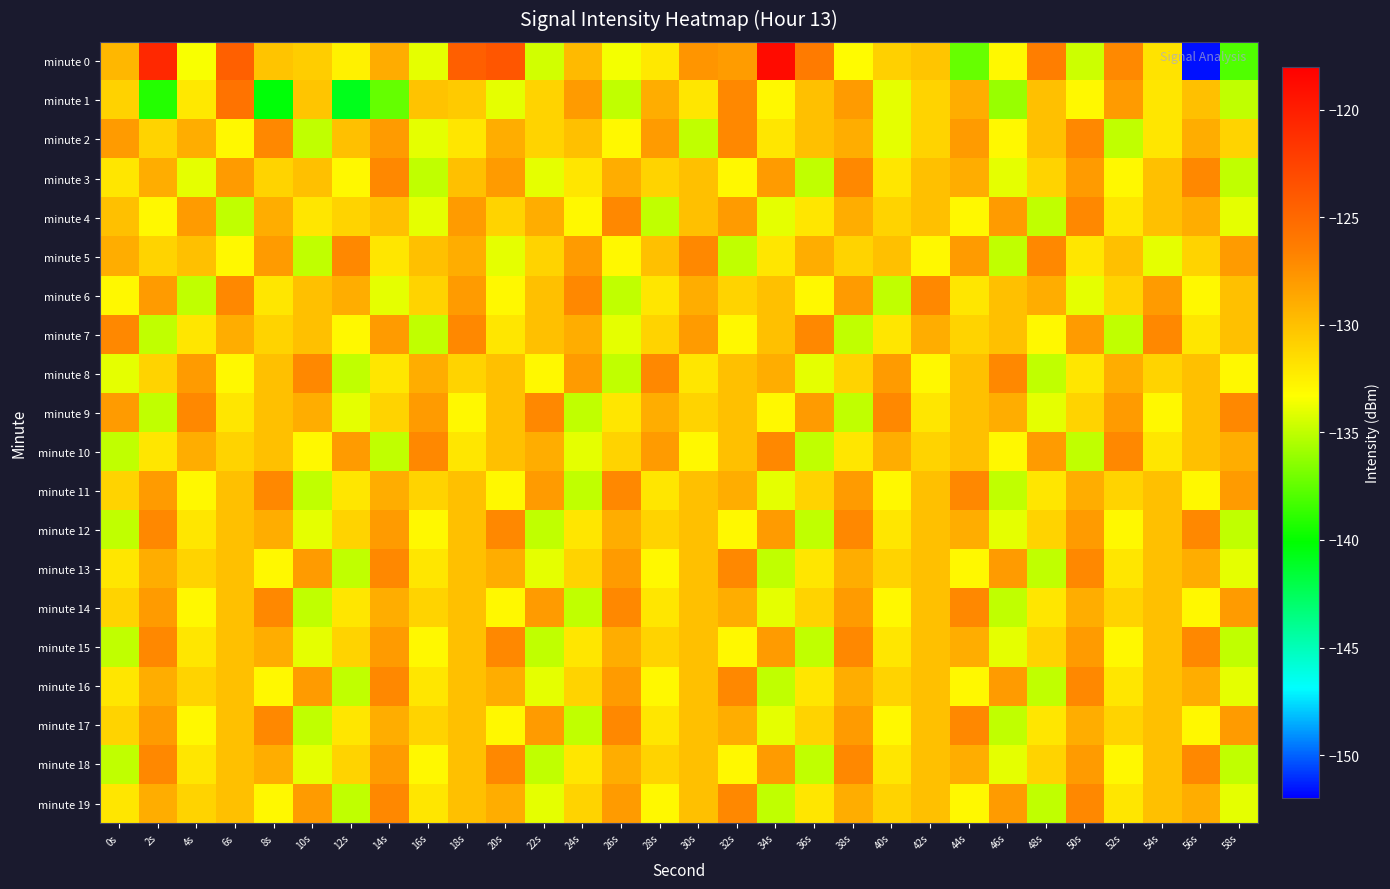

Which series changed the most between 28s and 40s?

minute 2